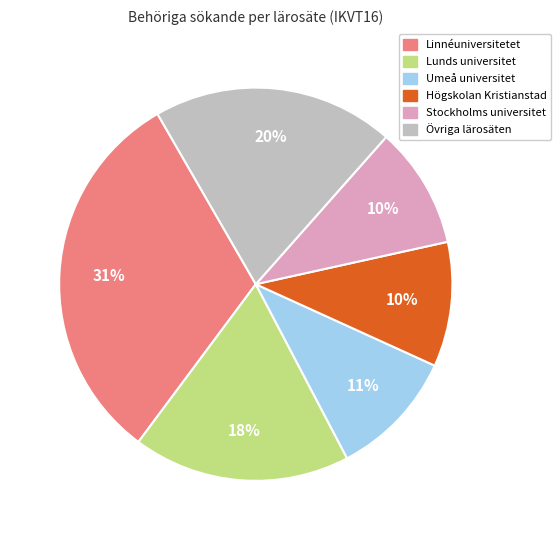

What percentage is the Linnéuniversitetet slice, to the nearest percent?

31%